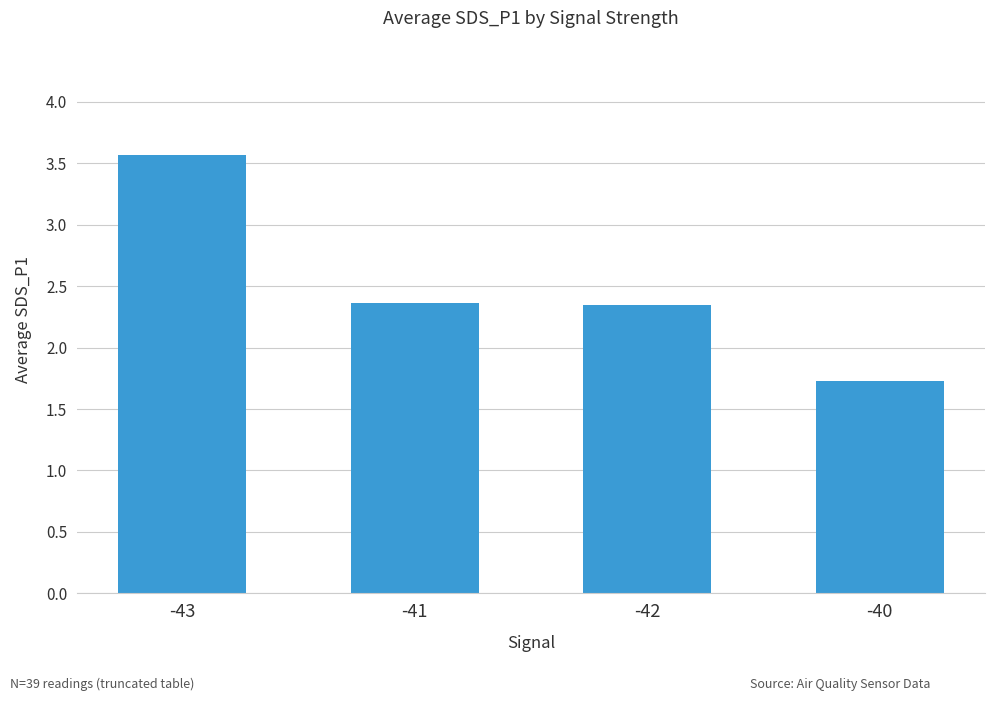

What is the sum of the values at -41 and -43?

5.9